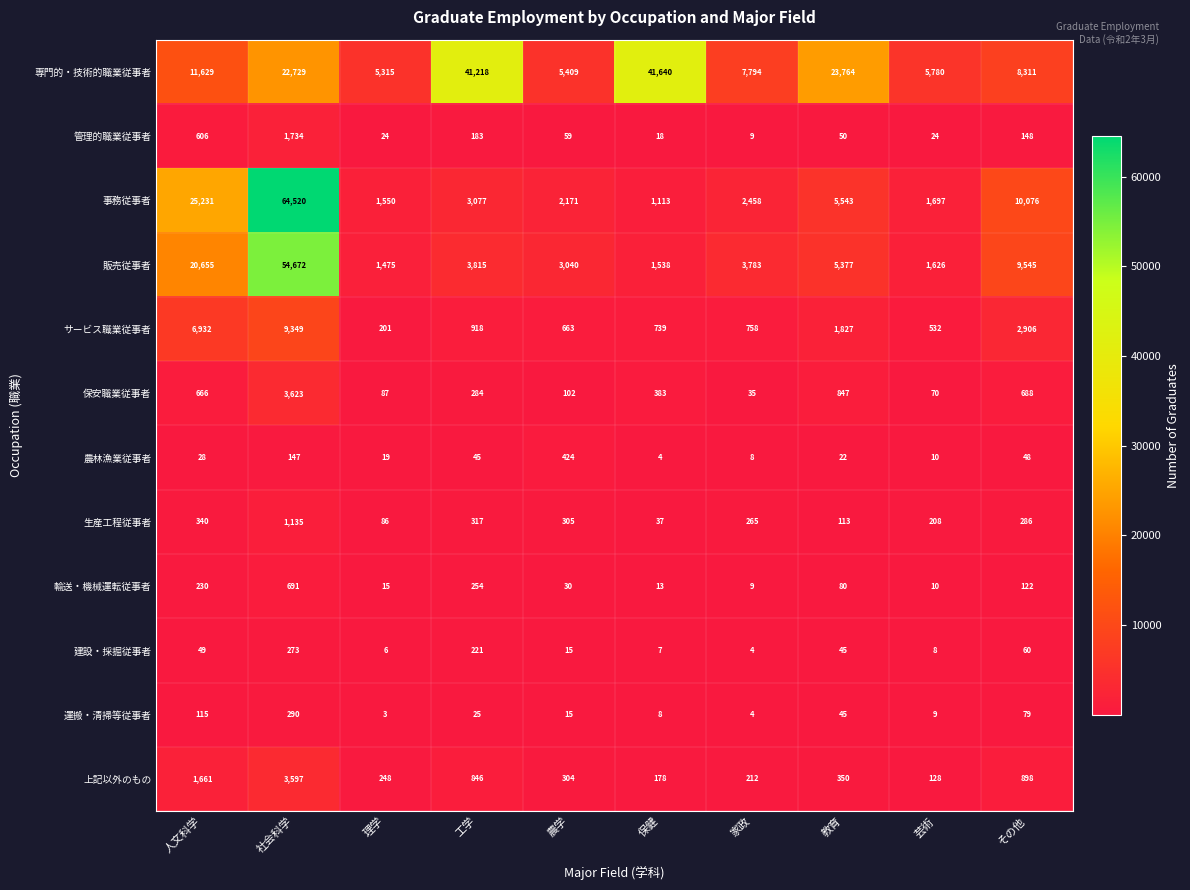

Between 保健 and 教育, which series saw the biggest shift?

専門的・技術的職業従事者